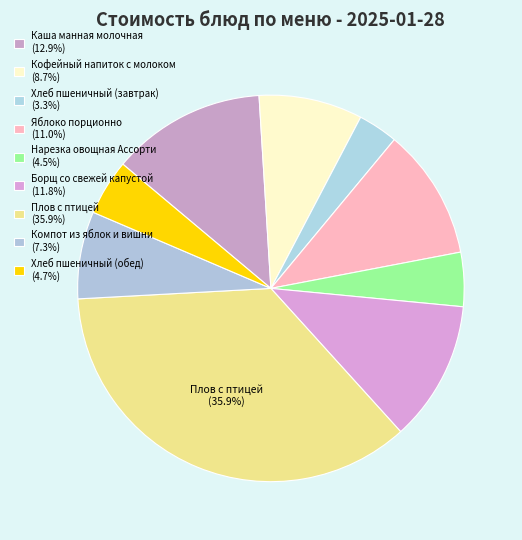

How many slices are in this pie chart?

9